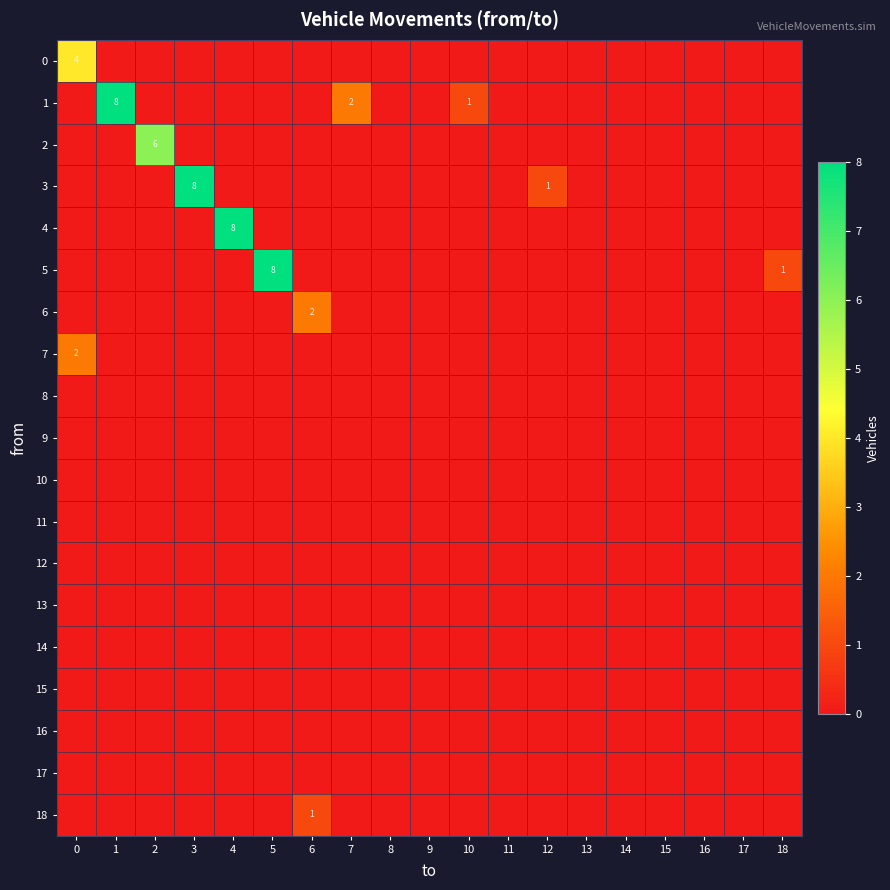

Rank the series at 14 from highest to lowest value.

0, 1, 2, 3, 4, 5, 6, 7, 8, 9, 10, 11, 12, 13, 14, 15, 16, 17, 18